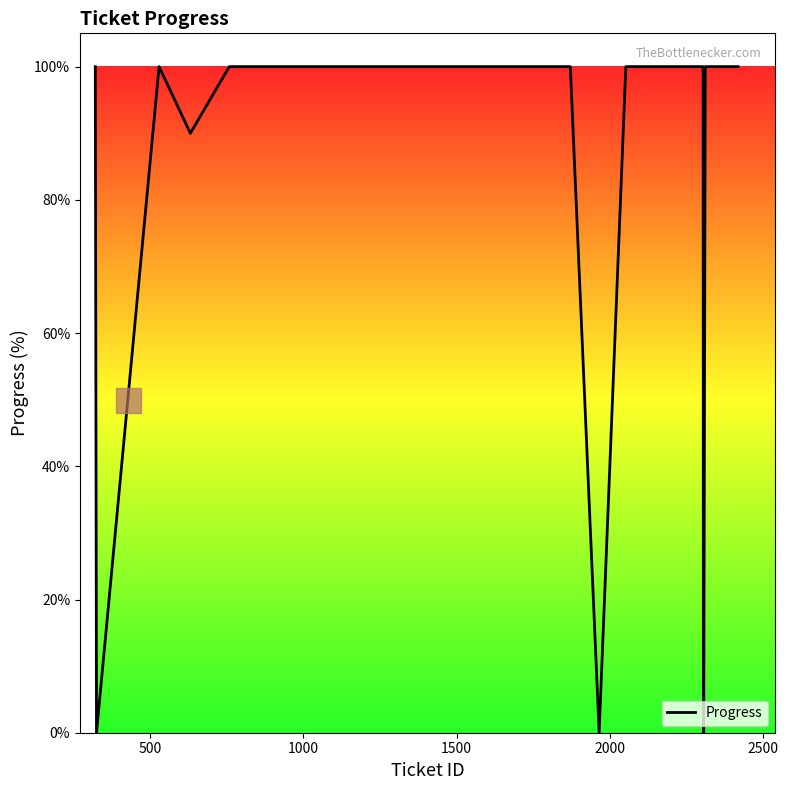

What is the maximum value shown in the chart?

100